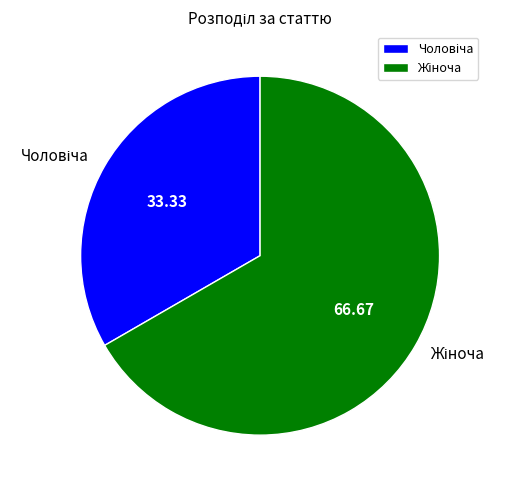

Does any single category account for the majority?

Yes